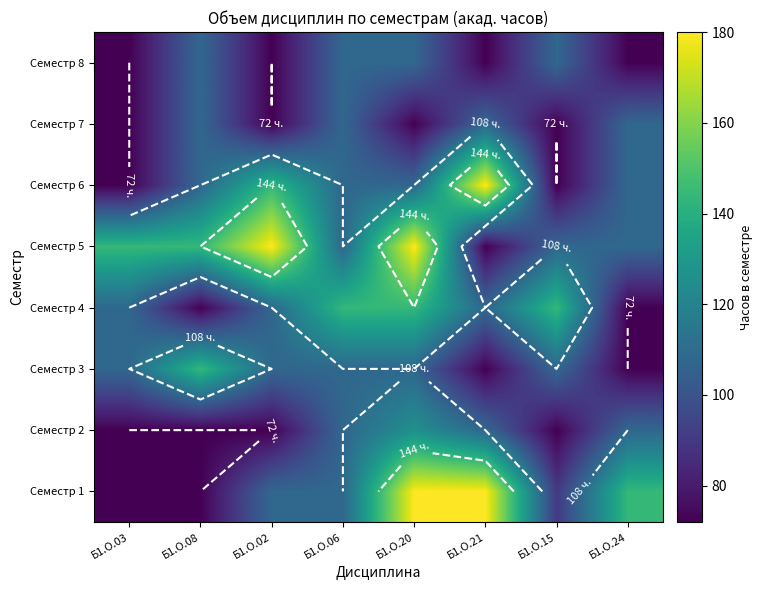

The value of Семестр 2 at Б1.О.02 is 127. True or false?

False